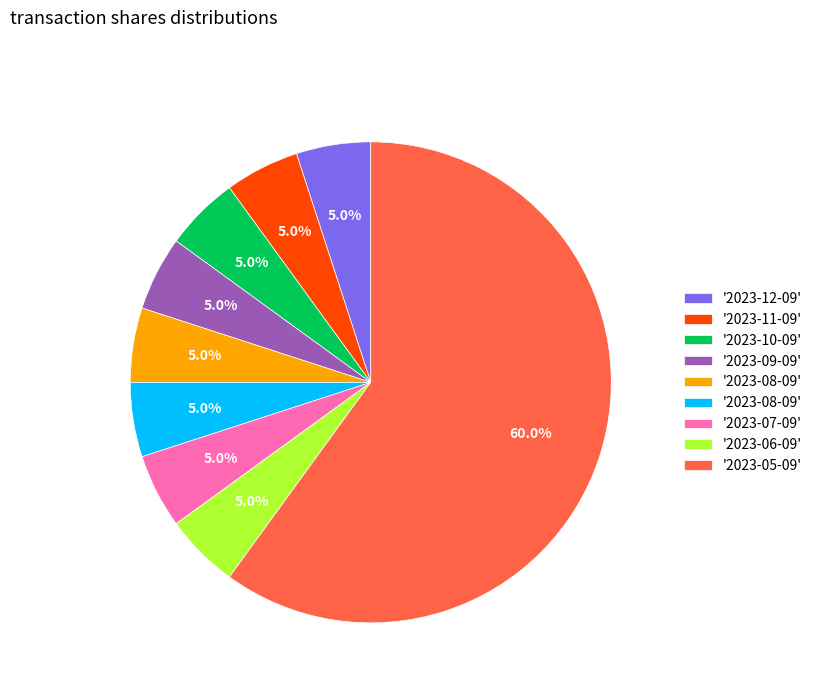

How many slices are in this pie chart?

9